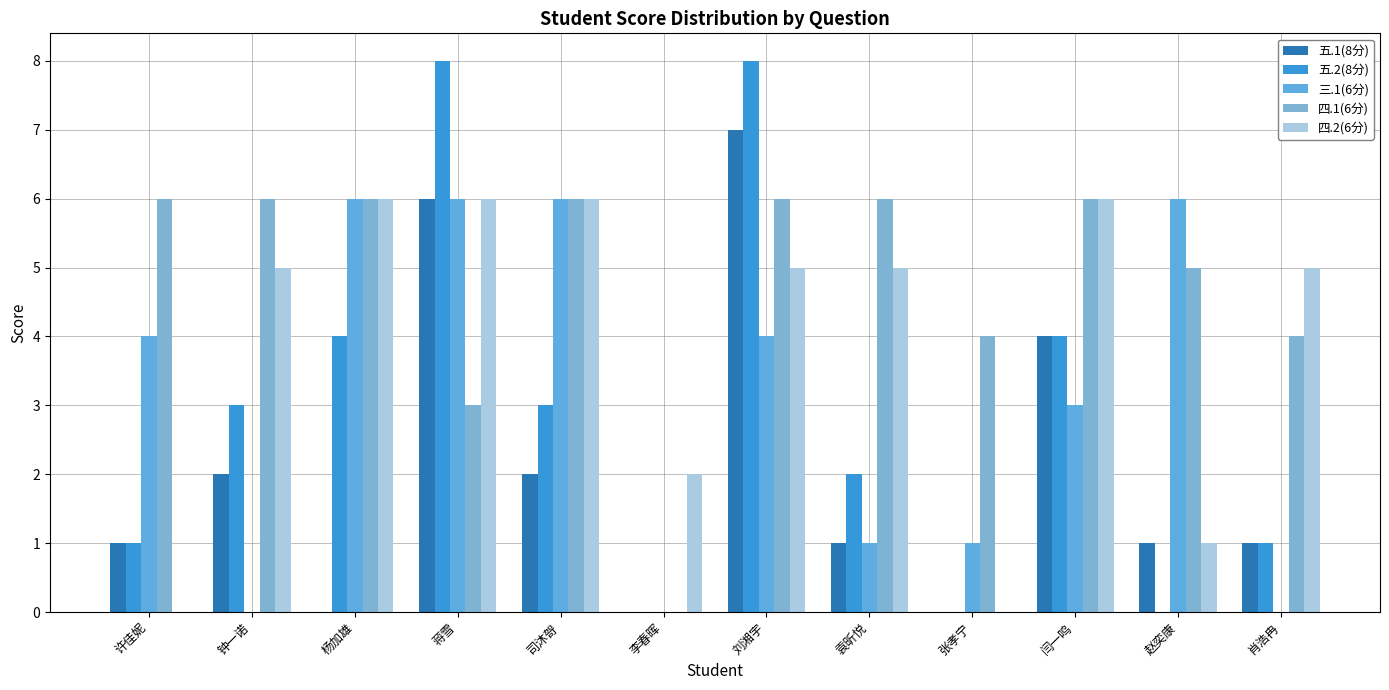

What is the label of the 9th bar from the right?

蒋雪